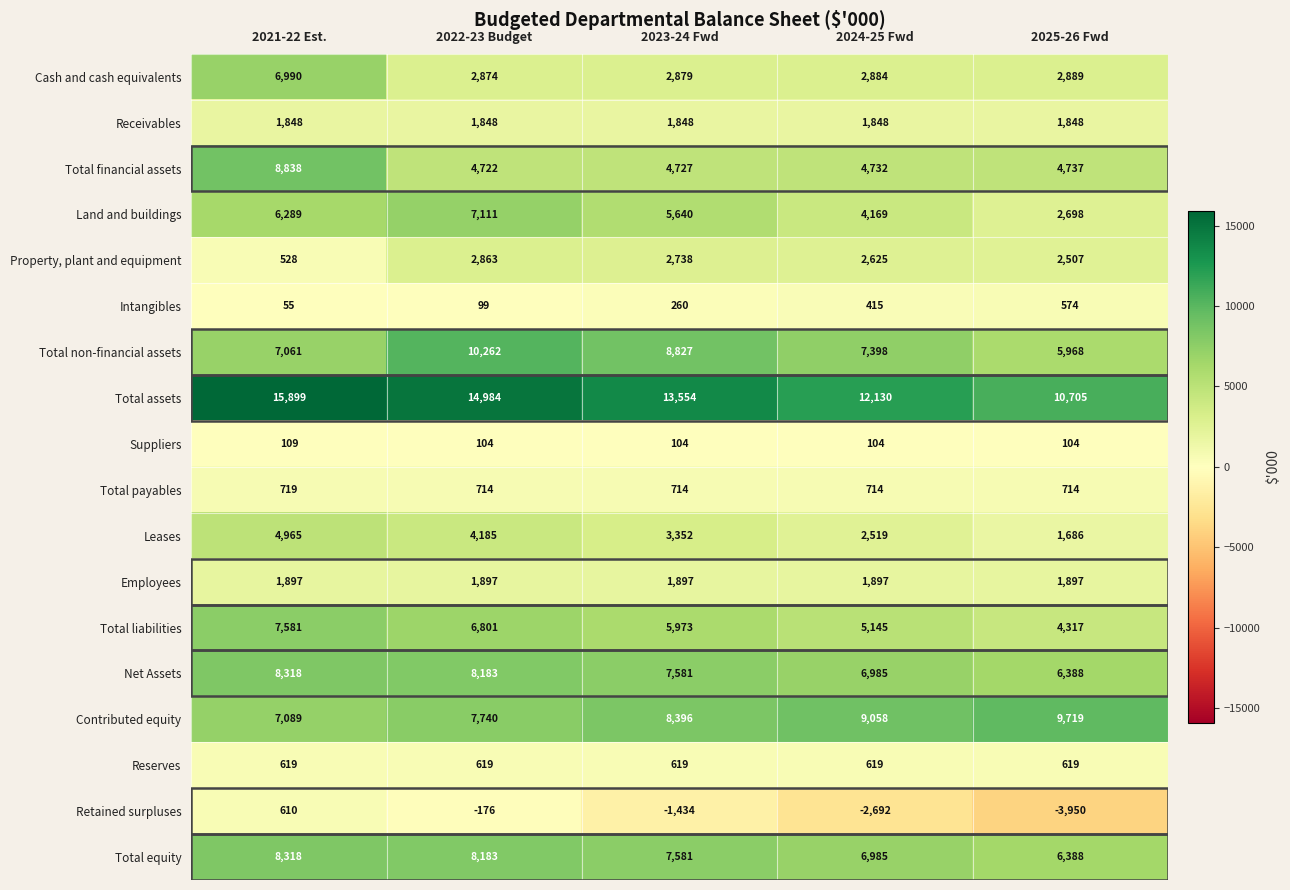

What is the spread (max minus min) of values at 2023-24 Fwd?

14988